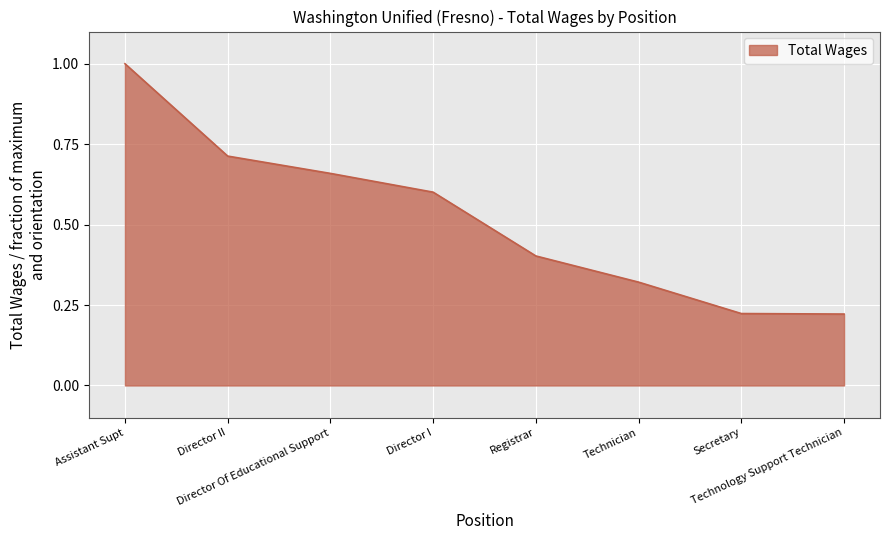

True or false: the data has more than 2 interior local peaks.

False